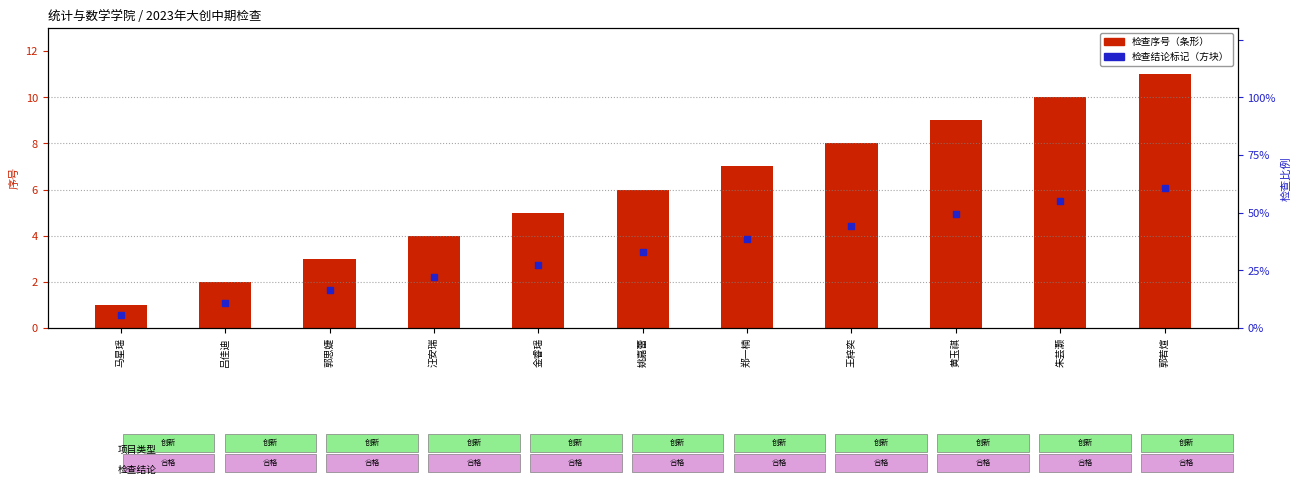

What is the total value across all series at 郭思婕?

4.7